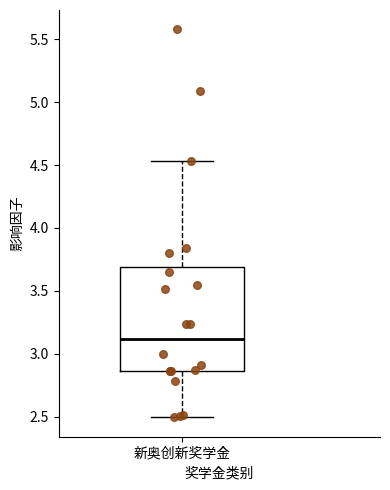

Transcribe this box plot: give where the median line is, the range the box spans, and where the two whiskers end, as read against the y-axis. The values are not printed on the chart, so give them approximately, as read against the axis.

median 3.10, box 2.85 to 3.70, whiskers 2.50 to 4.55